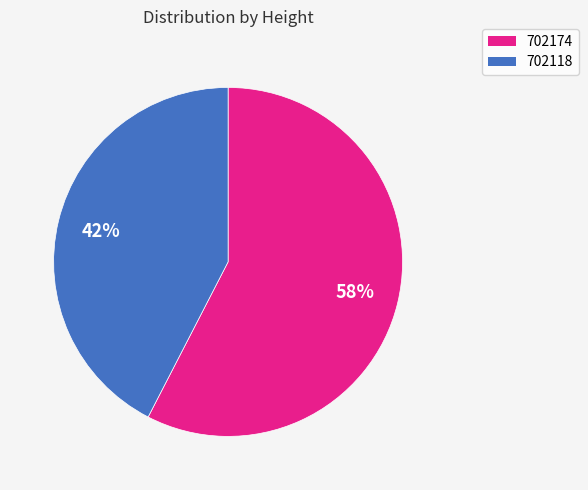

Does any single category account for the majority?

Yes